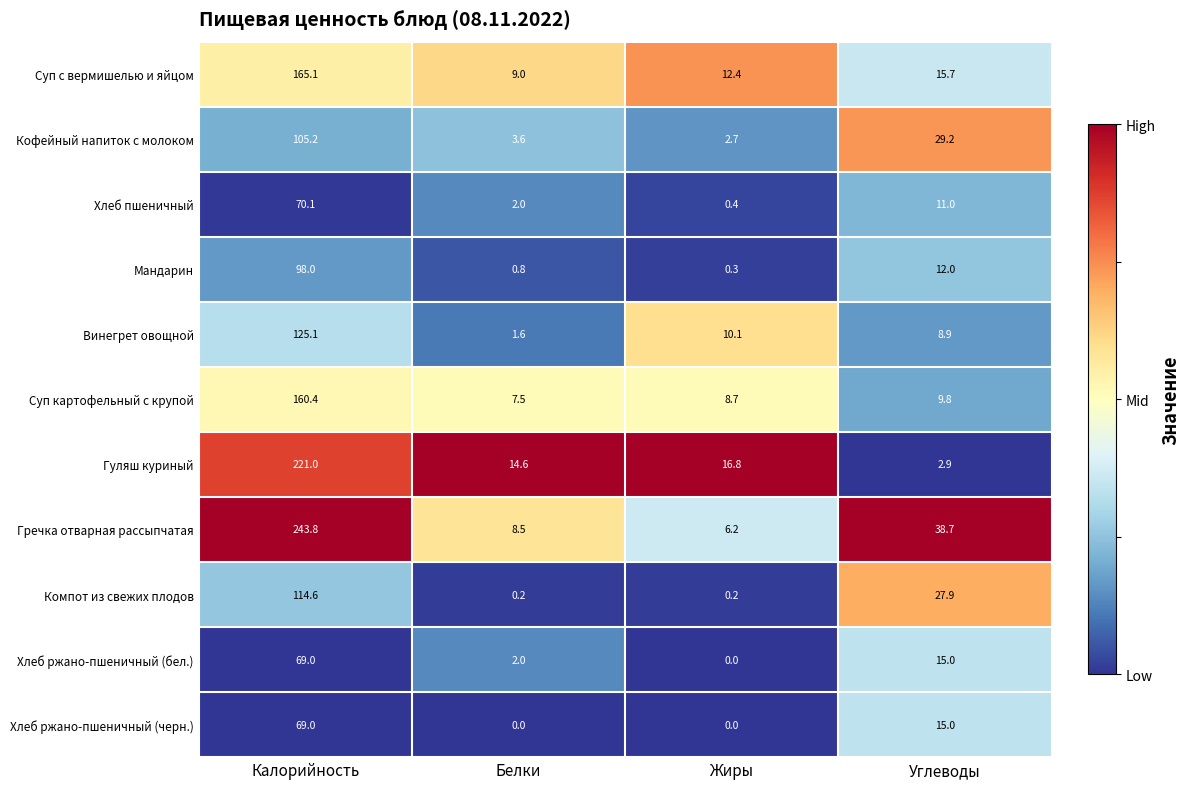

What is the difference between the Суп с вермишелью и яйцом values at Жиры and Углеводы?

3.3